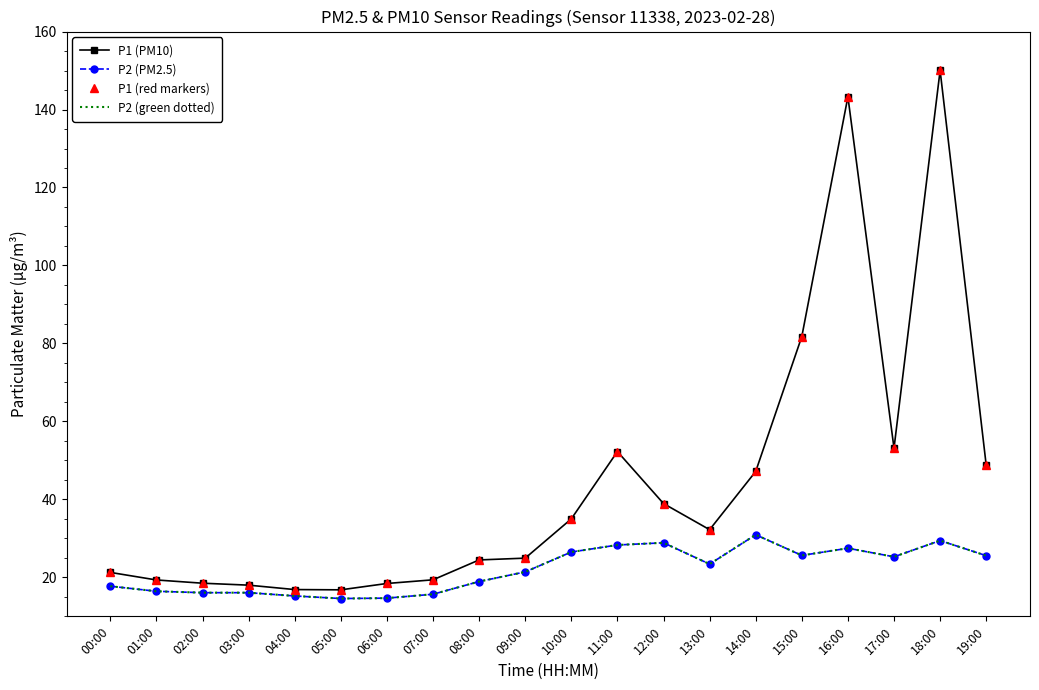

What is the maximum value shown in the chart?

150.0